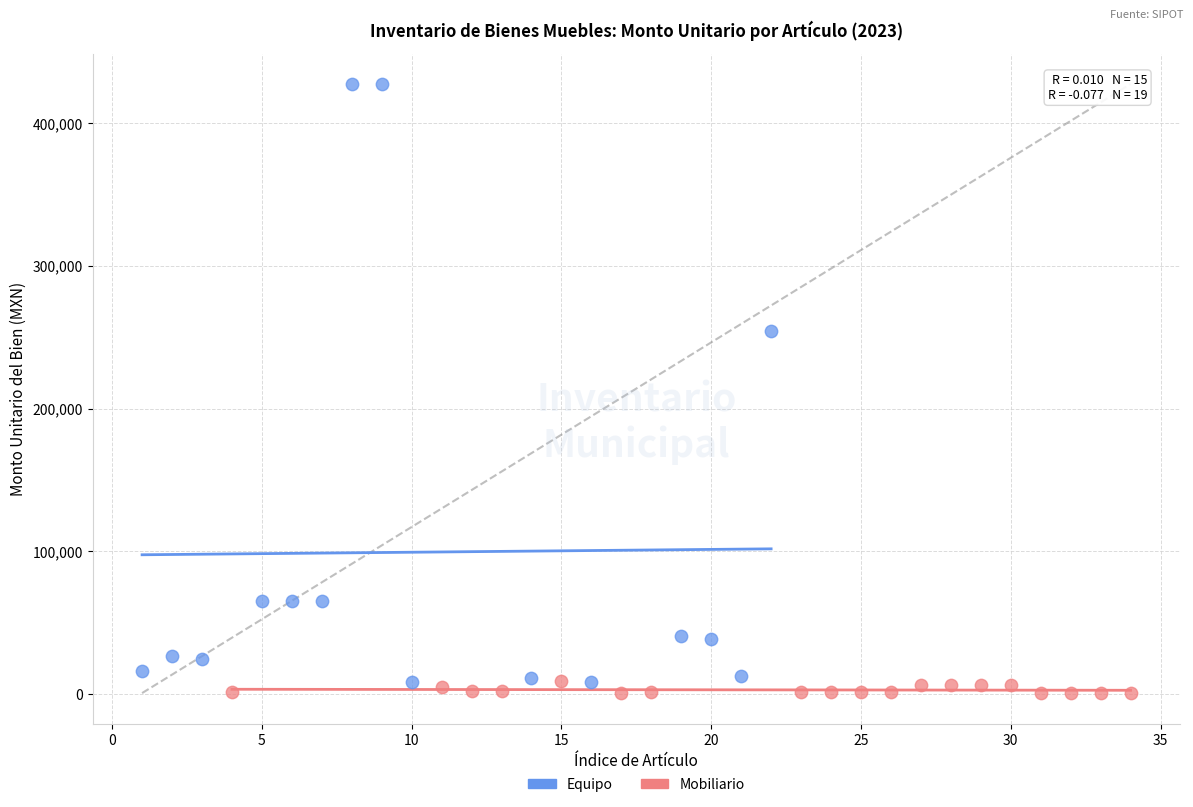

Which series contains the highest Y value?

Equipo